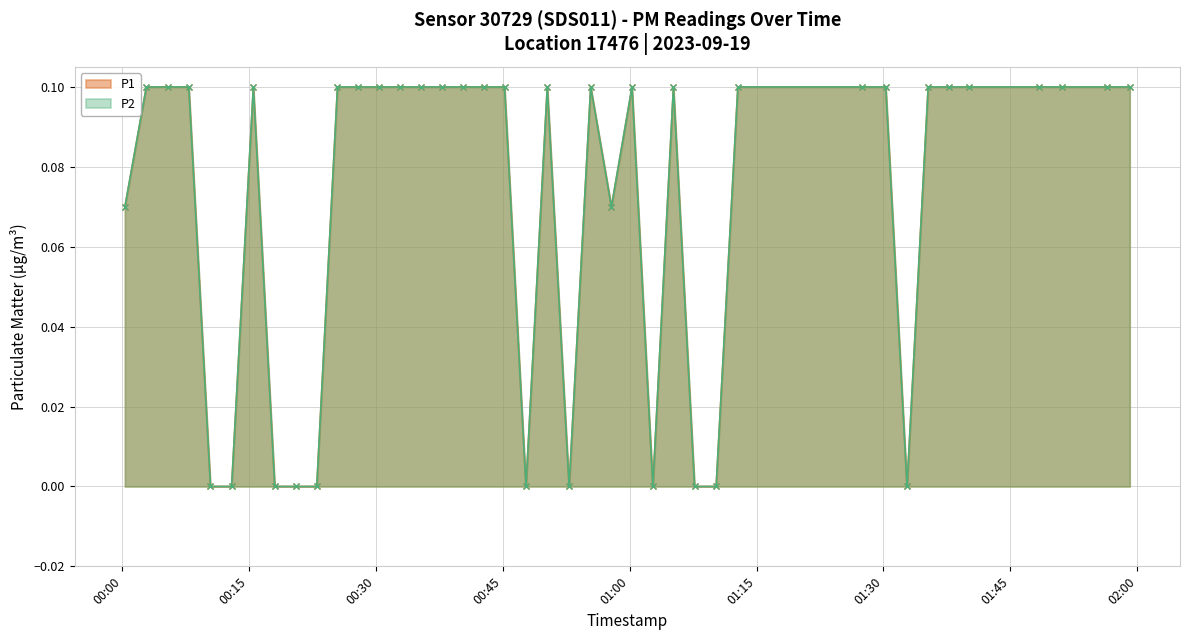

Does the chart display data point markers on the line(s)?

Yes